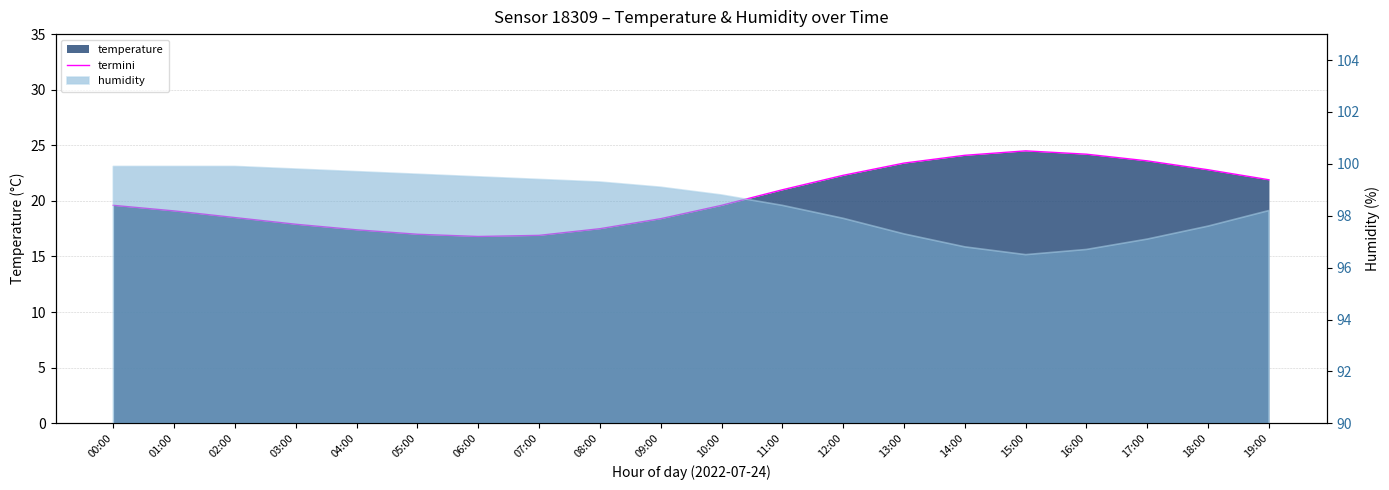

Which category has the lowest value across all series?

06:00